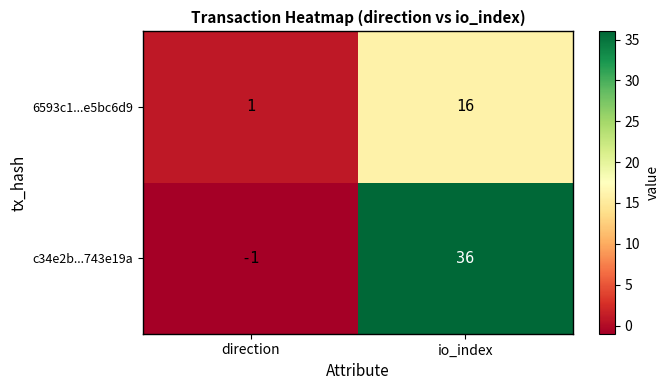

At io_index, list the series in order from largest to smallest.

c34e2b...743e19a, 6593c1...e5bc6d9